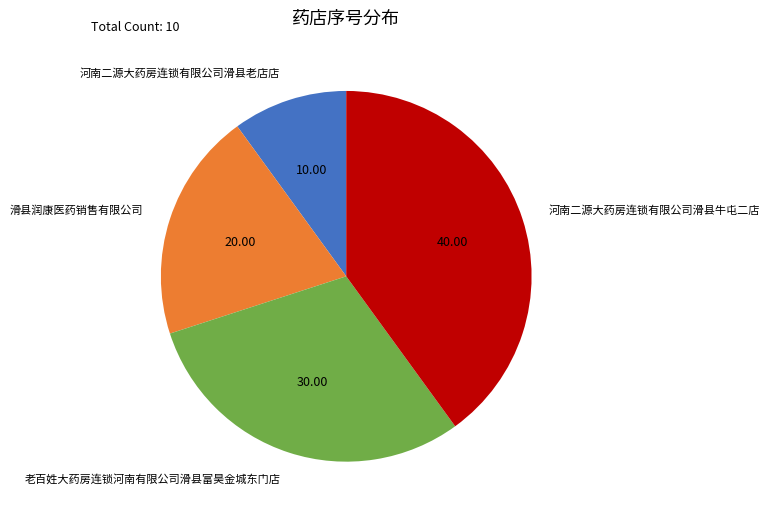

Which slice is the smallest?

河南二源大药房连锁有限公司滑县老店店